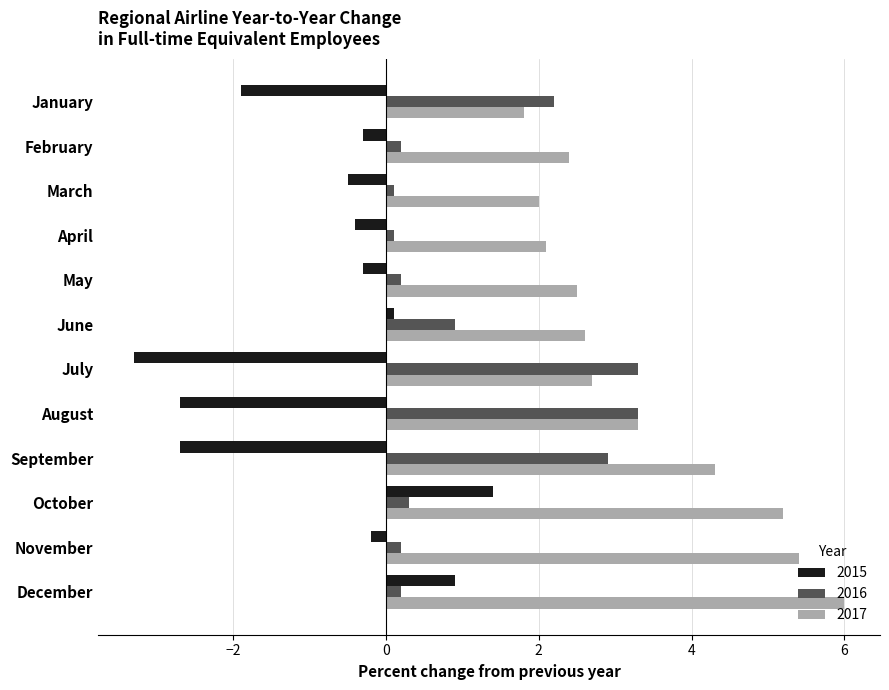

What is the minimum value shown in the chart?

-3.3